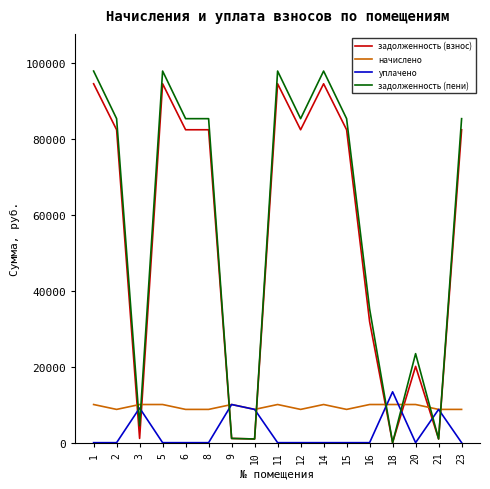

After their last crossing, which series has the higher values: начислено or задолженность (пени)?

задолженность (пени)